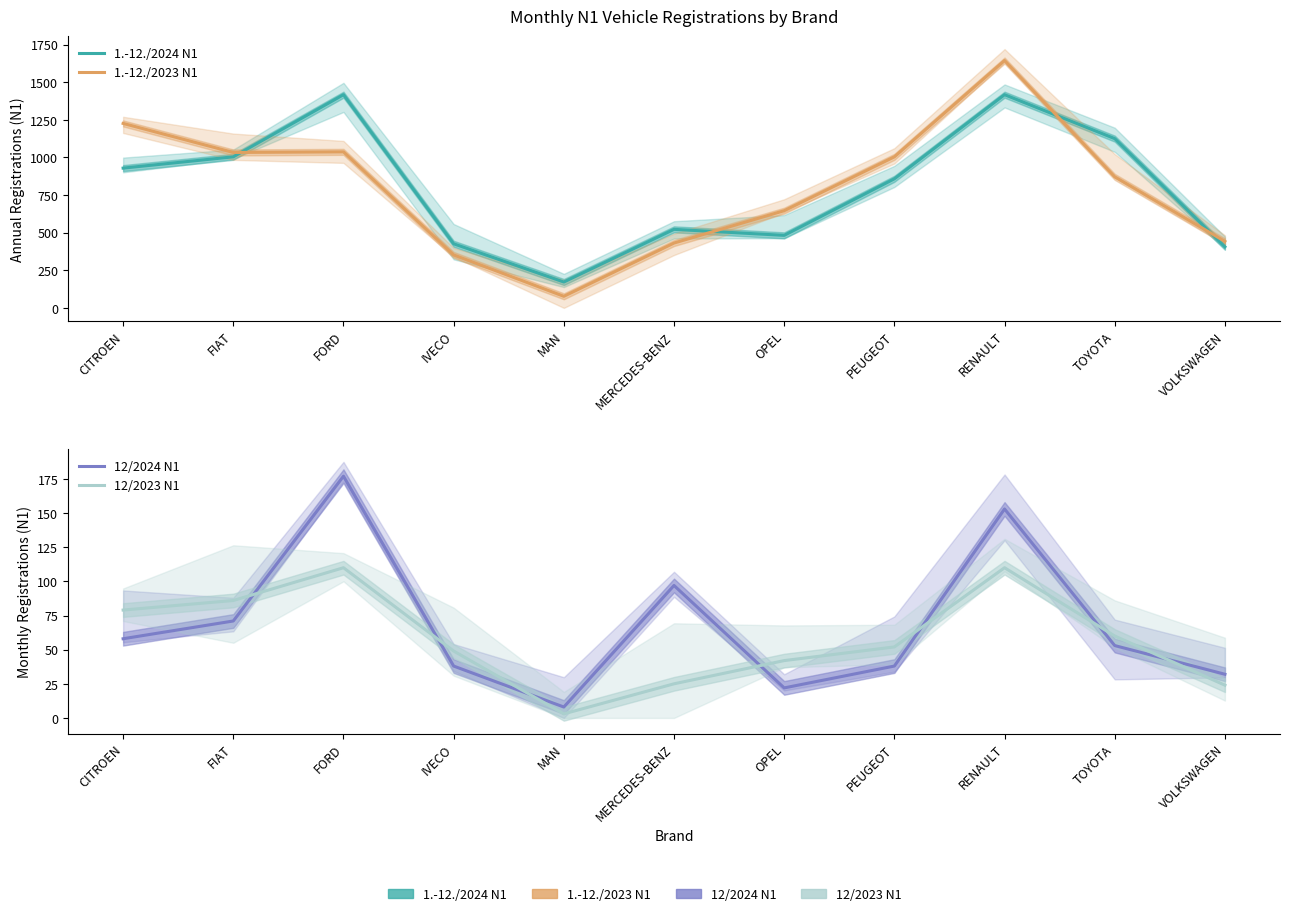

How many values in the 12/2023 N1 series exceed 52?

5